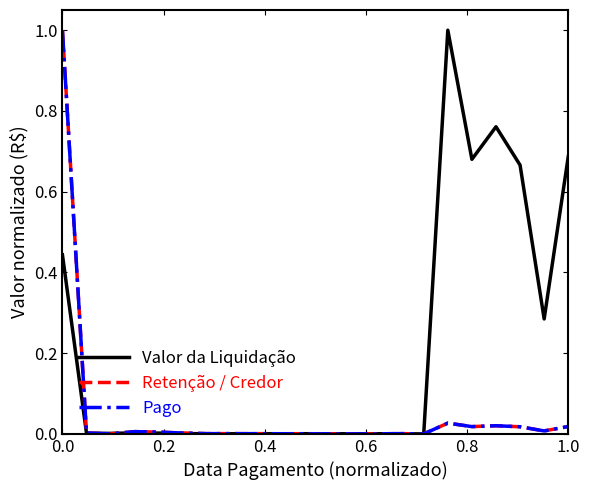

True or false: Pago and Retenção / Credor cross at least once.

False